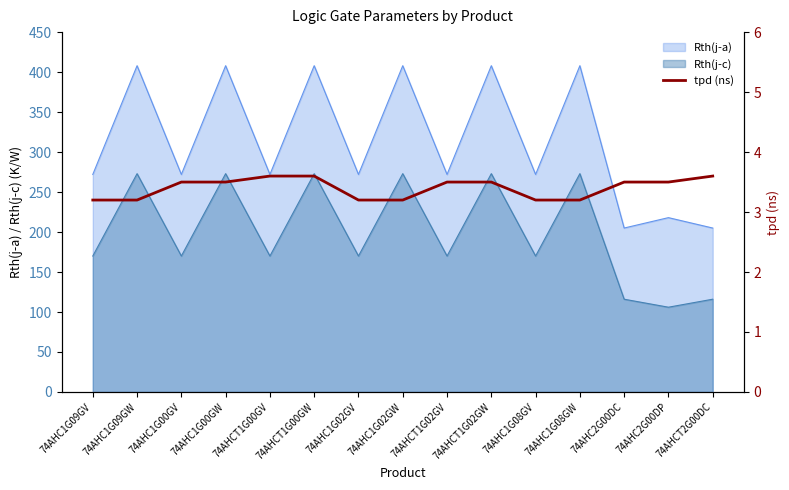

The value at 74AHCT2G00DC is 2.0. True or false?

False